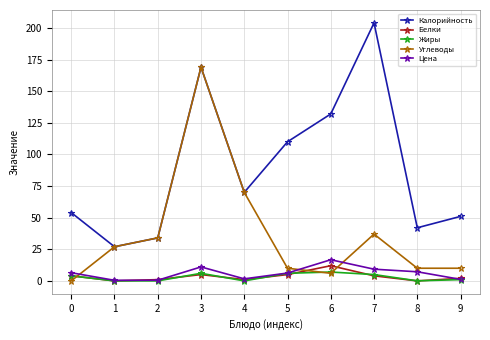

The Калорийность series shows 54.0 at 0. True or false?

True